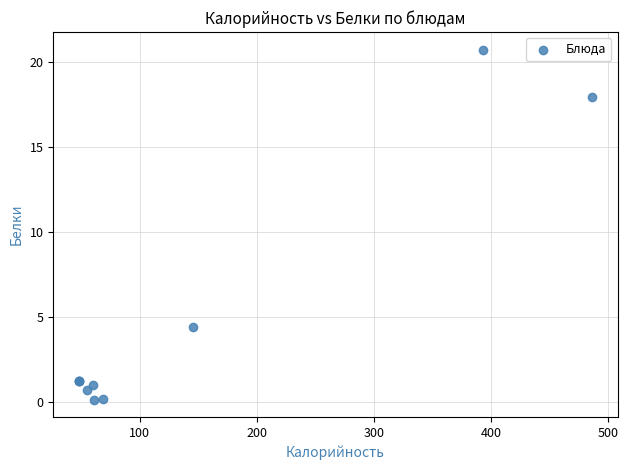

What Y value in the scatter plot is closest to 10?

4.4